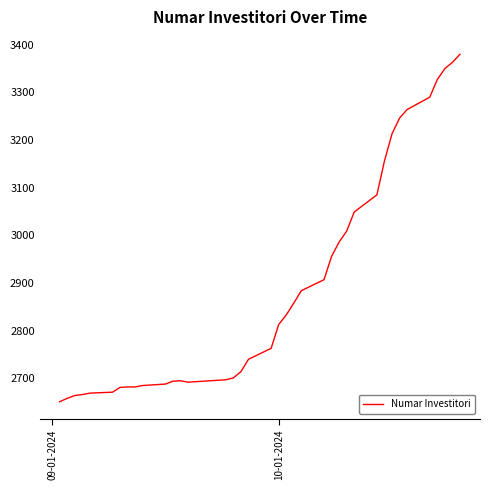

What is the greatest value displayed?

3380